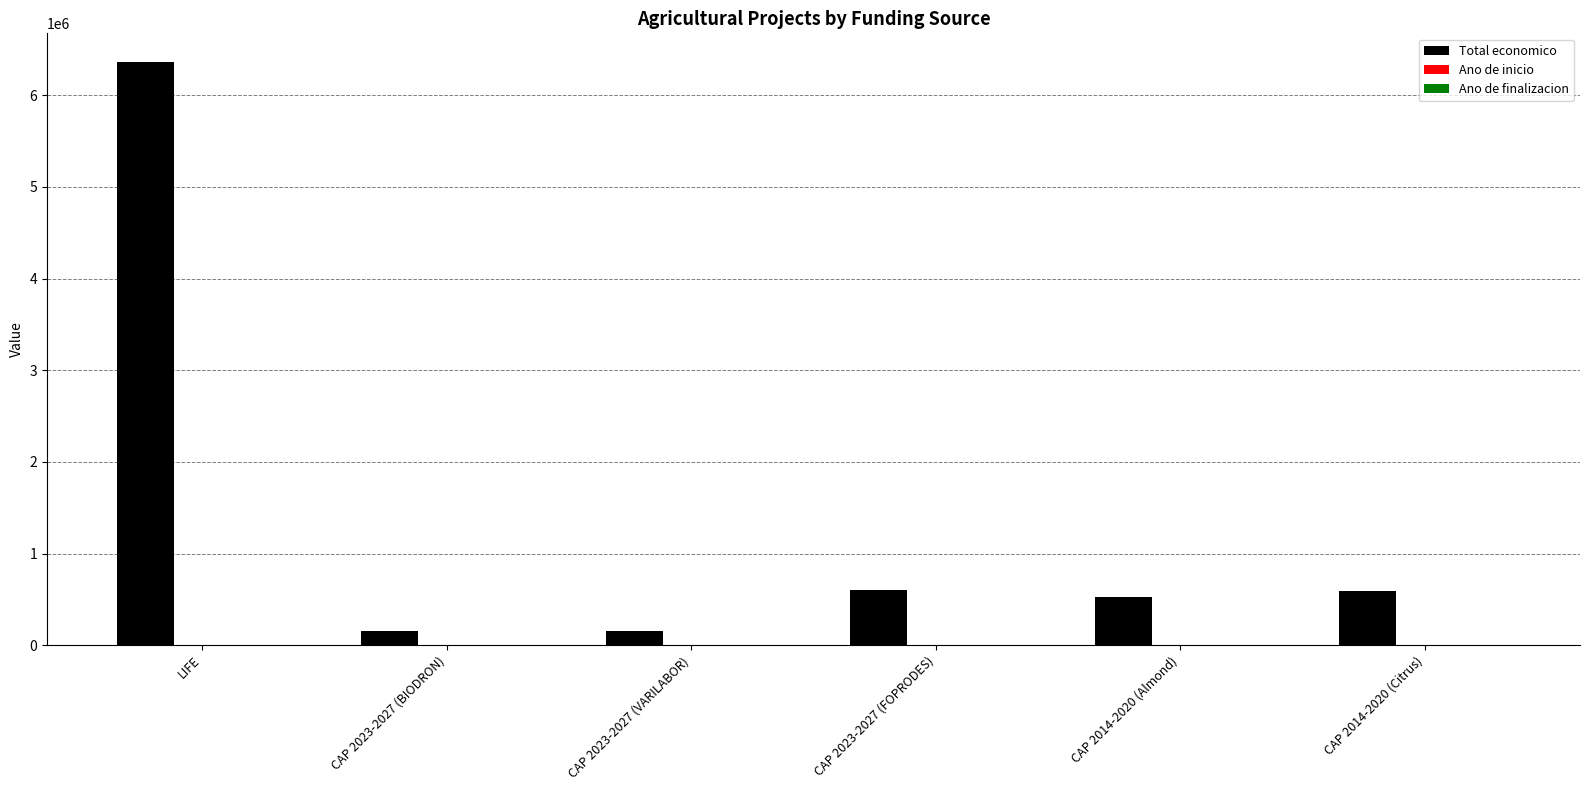

How many groups of bars are there?

6